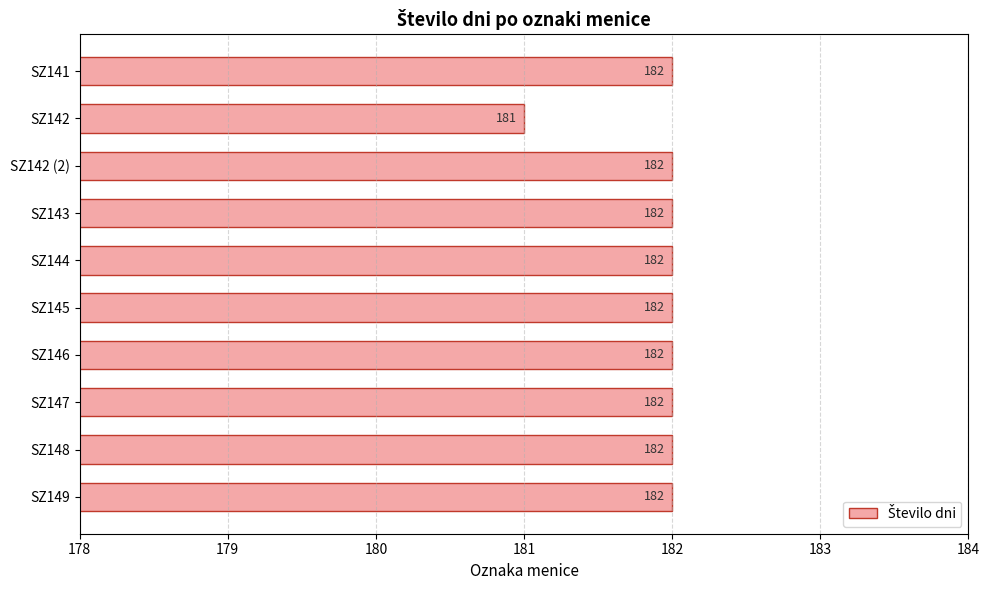

What is the sum of all values?

1819